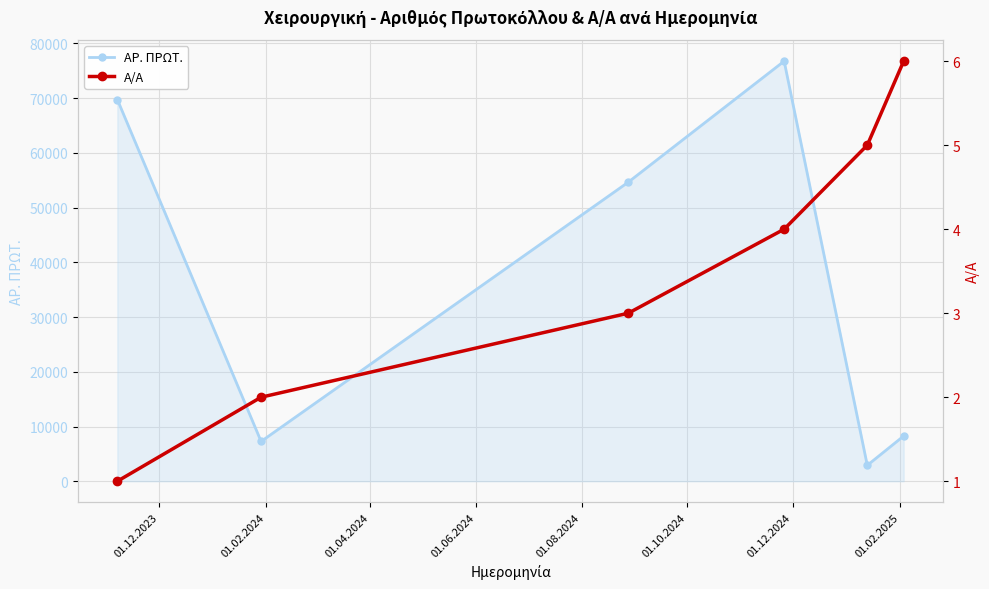

What is the average value of the Α/Α series?

4